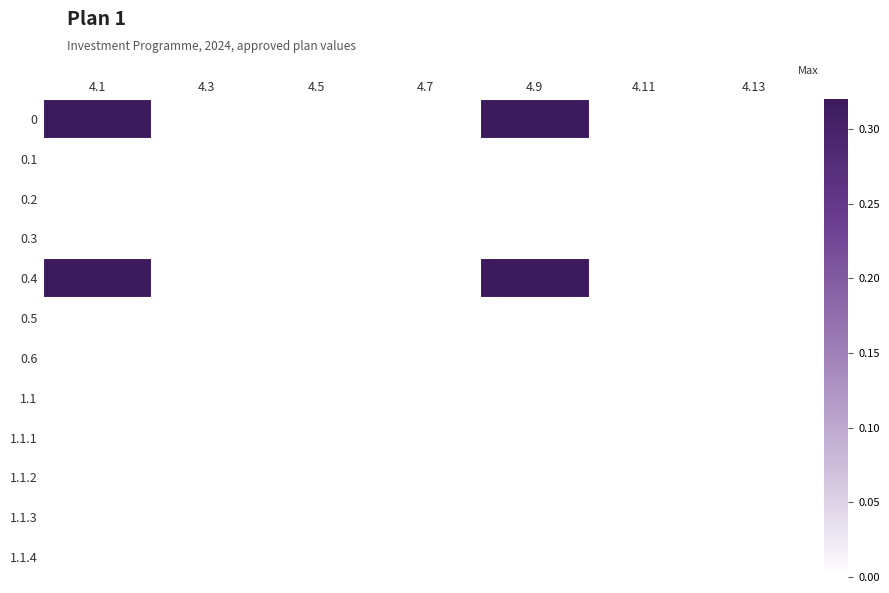

How many series are shown in this chart?

12